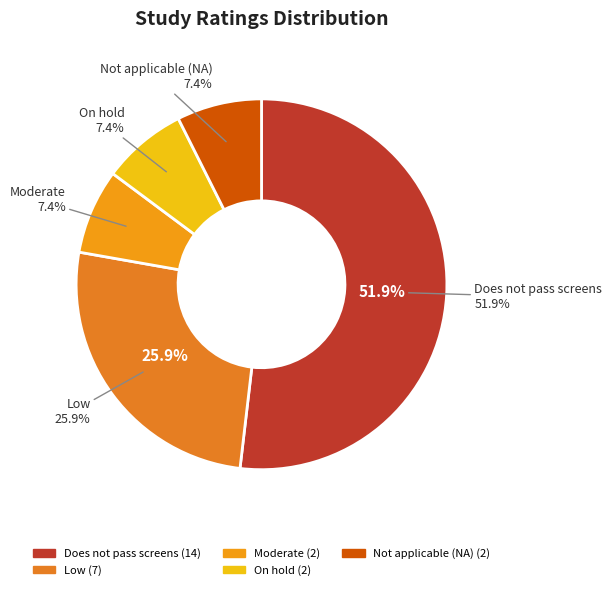

How many slices are in this pie chart?

5